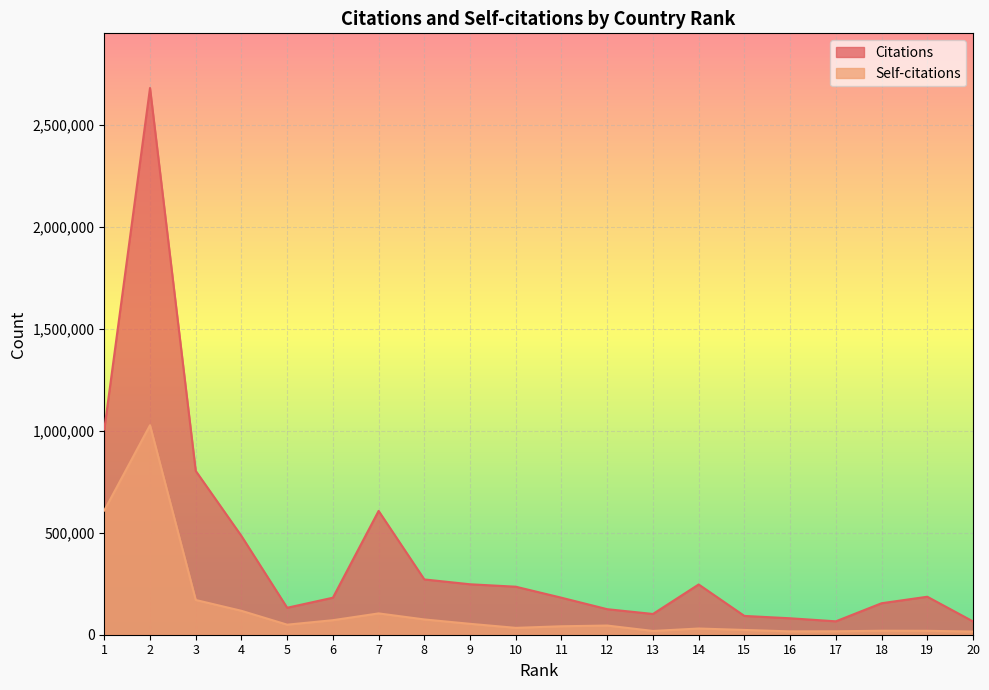

Is it true that Self-citations equals 17129 at 14?

False